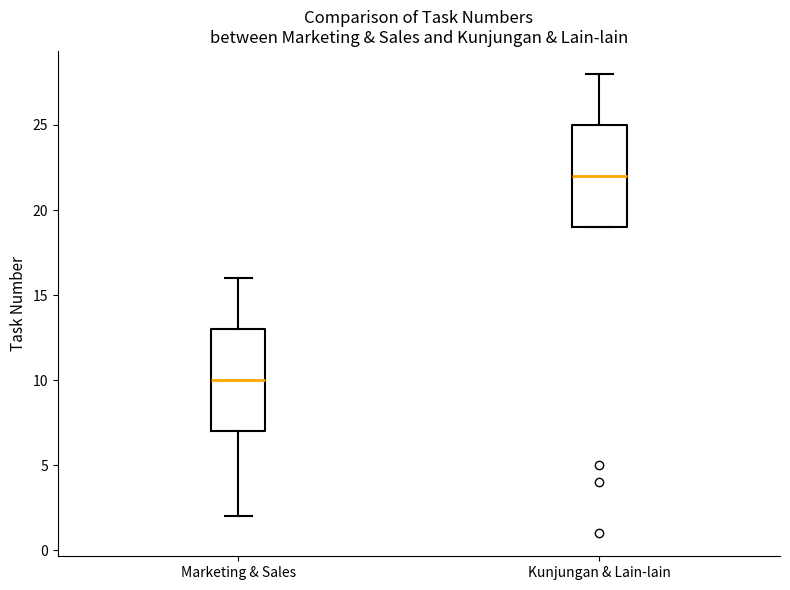

Reading left to right, transcribe this box plot: for each box, give where its median line is, the range the box spans, and where its two whiskers end, as read against the y-axis. The values are not printed on the chart, so give them approximately, as read against the axis.

Marketing & Sales: median 10, box 7 to 13, whiskers 2 to 16
Kunjungan & Lain-lain: median 22, box 19 to 25, whiskers 19 to 28